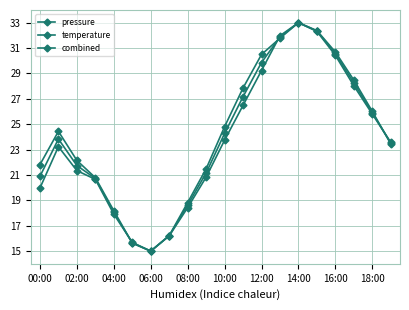

Is this an area chart (filled region under the line)?

No